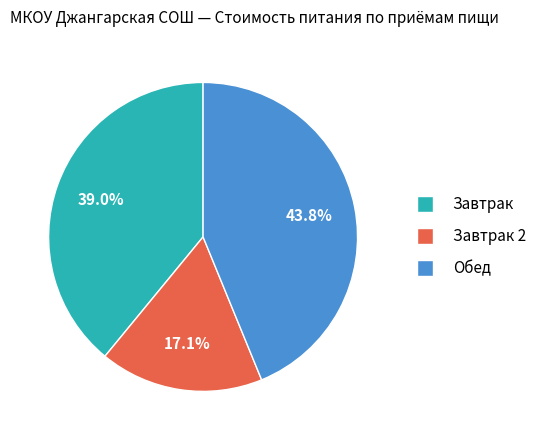

Does any single category account for the majority?

No